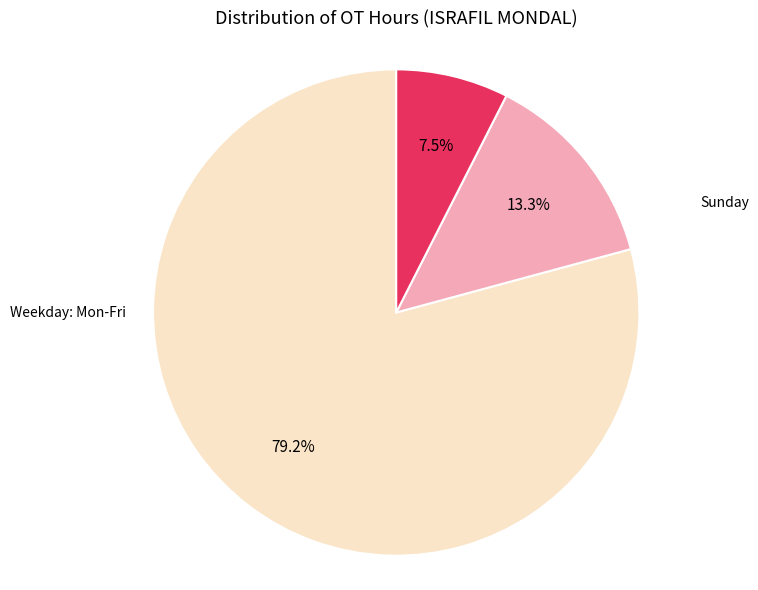

Is there a majority slice in this chart?

Yes